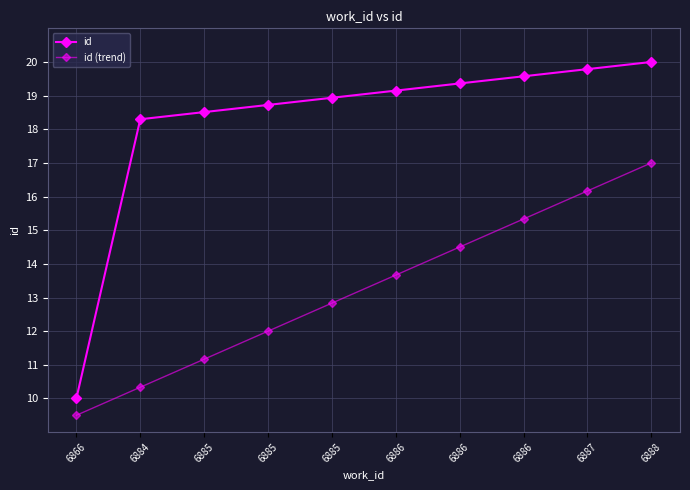

True or false: id has more than 1 interior local peaks.

False